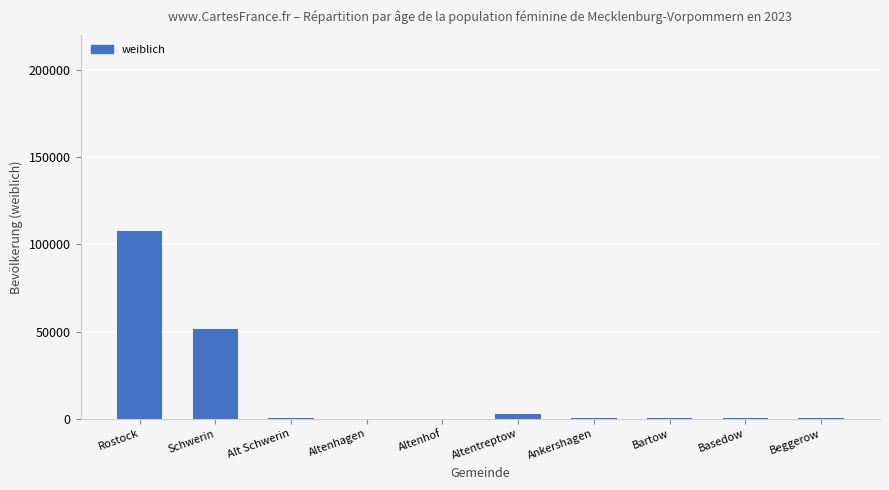

What is the difference between the values at Schwerin and Bartow?

51171